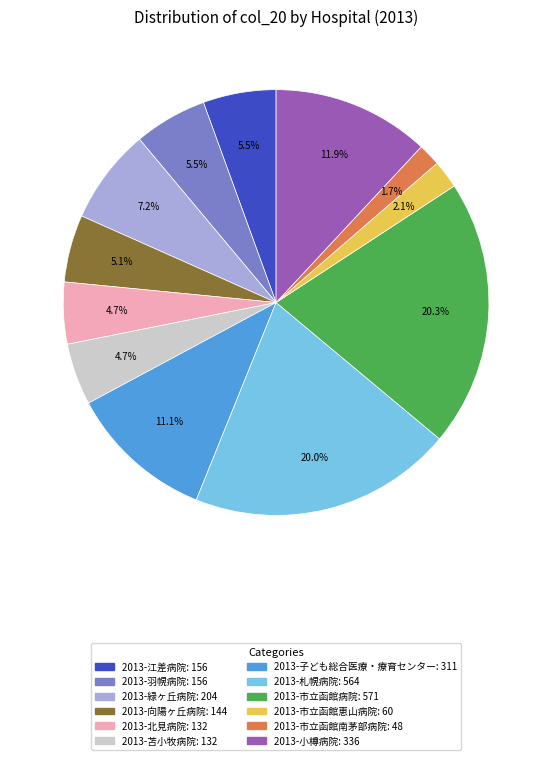

How many segments does this pie chart have?

12